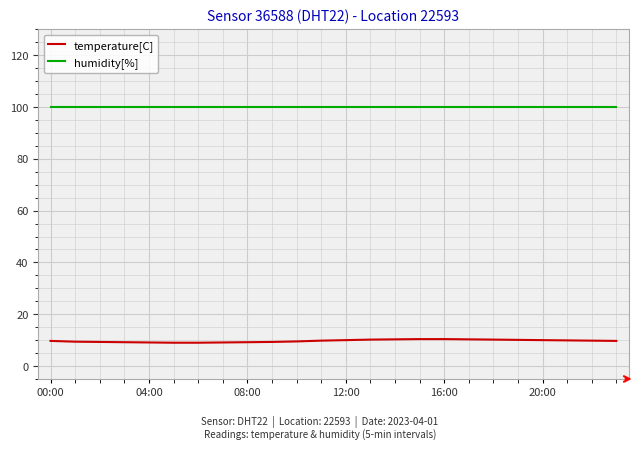

Which series has the largest range (max minus min)?

temperature[C]